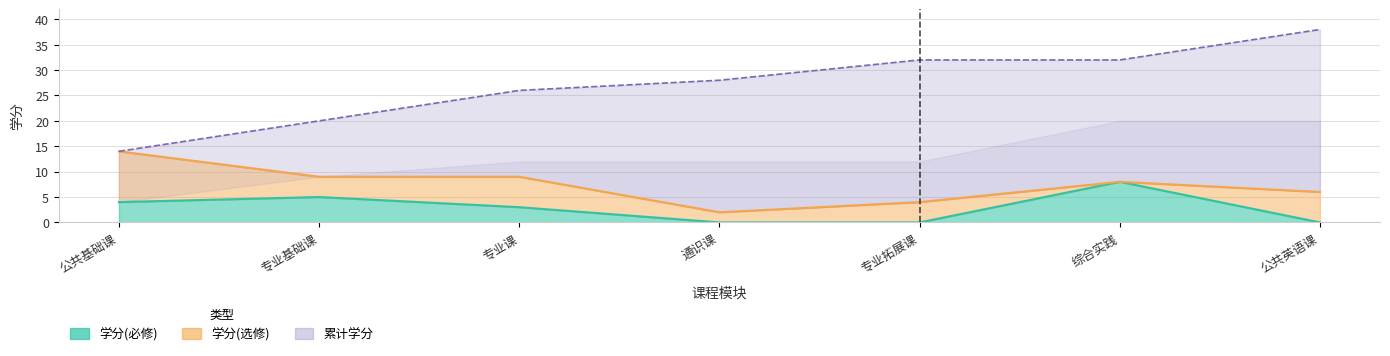

Reading right to left, transcribe all the data shown in this chart.

公共英语课=0	综合实践=8	专业拓展课=0	通识课=0	专业课=3	专业基础课=5	公共基础课=4